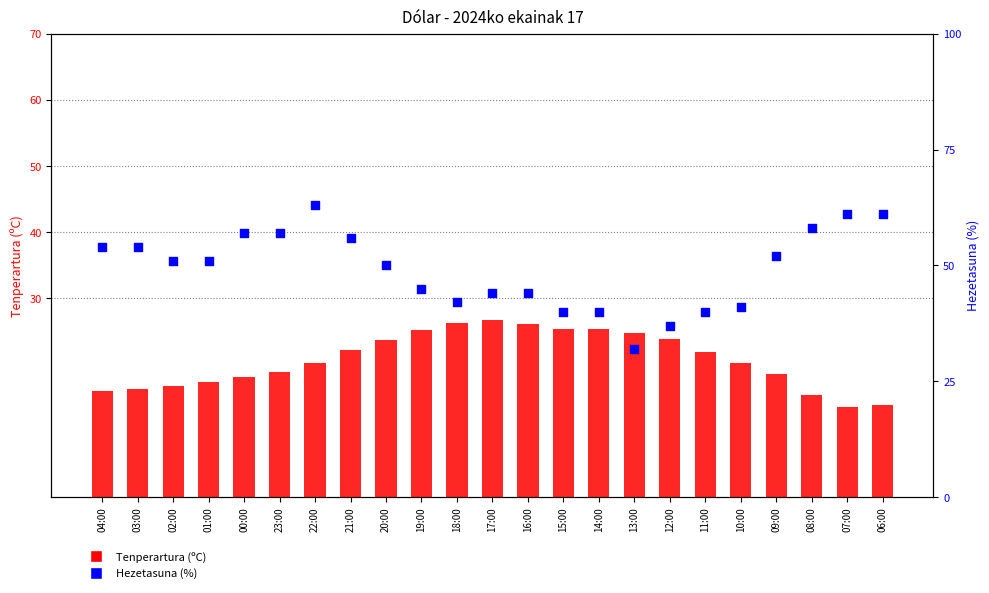

What are all the series names shown in the legend?

Tenperartura (ºC), Hezetasuna (%)